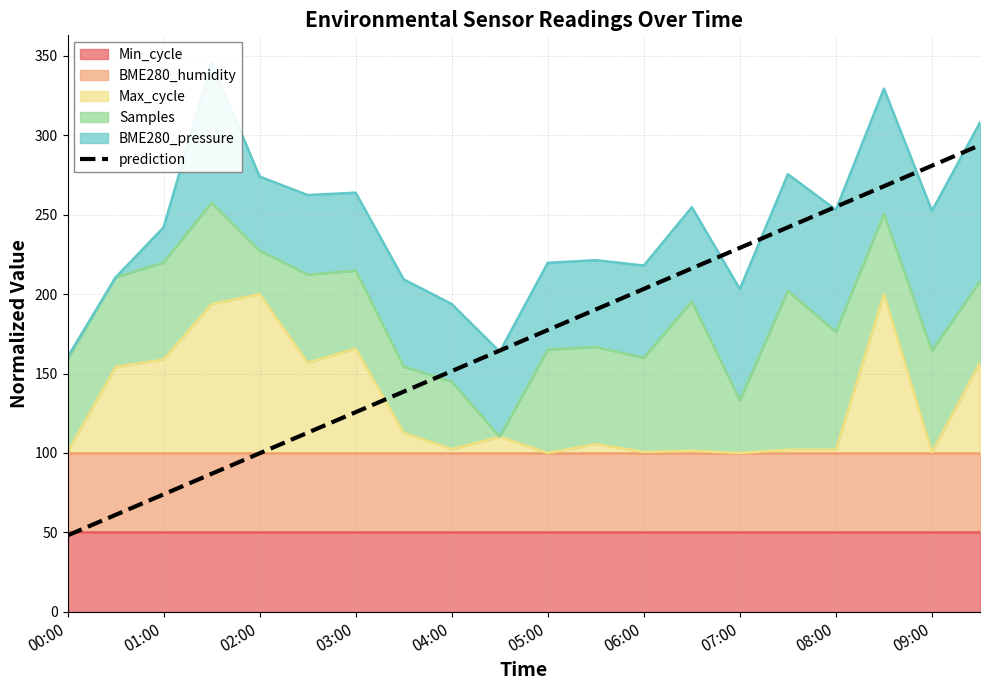

What is the sum of the values at 04:00 and 09:00?

432.5